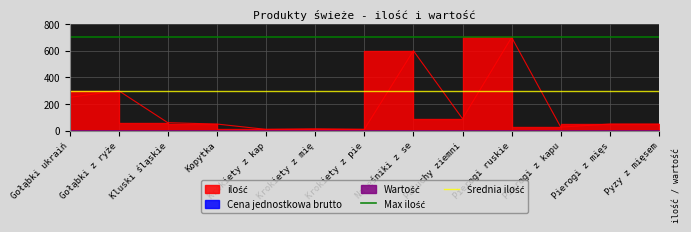

Which has a higher value, Gołąbki ukraiń or Gołąbki z ryże?

Gołąbki ukraiń